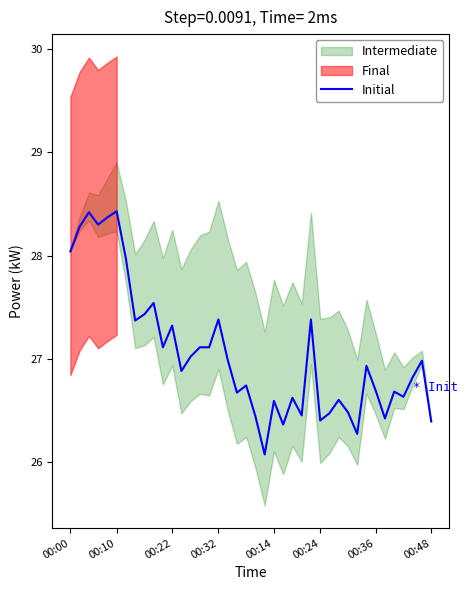

What is the sum of the values at 16 and 19?

54.1